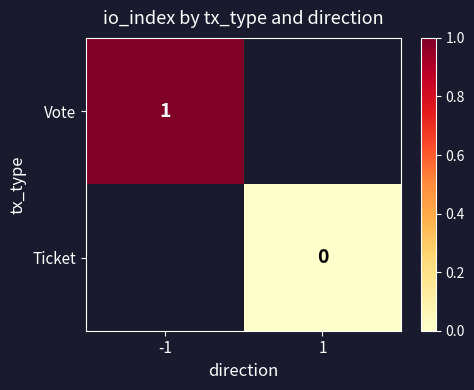

Is the value of Ticket at 1 greater than the value of Vote at -1?

No